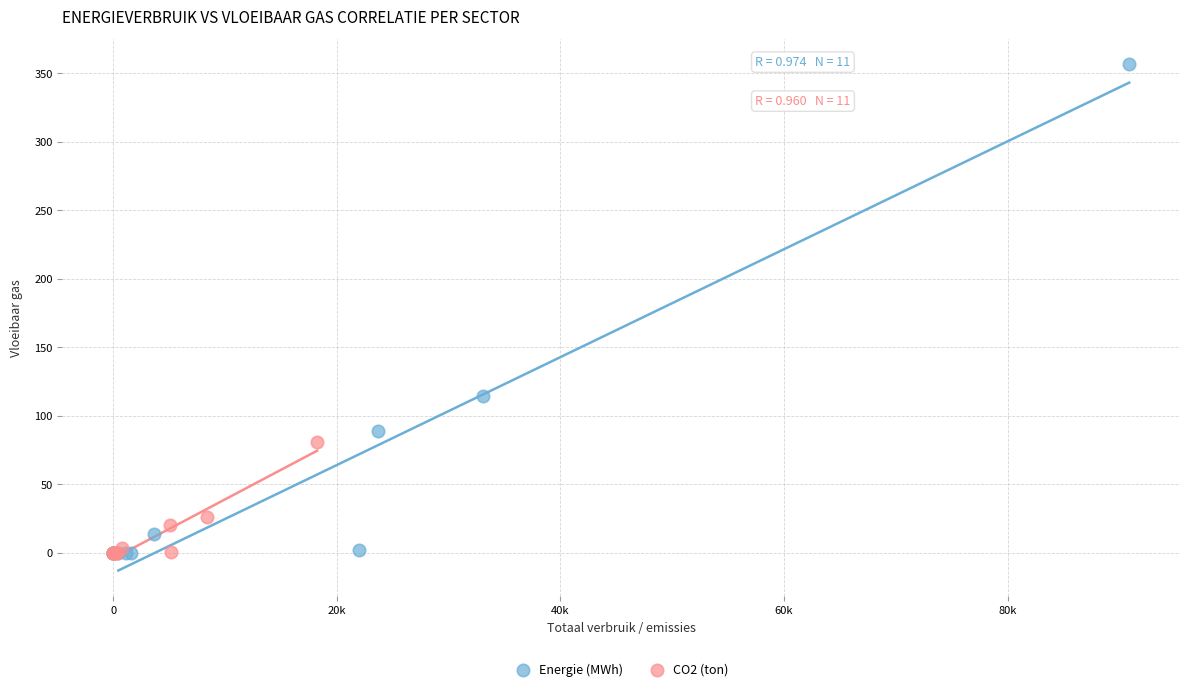

Which series has the largest Y range (max minus min)?

Energie (MWh)